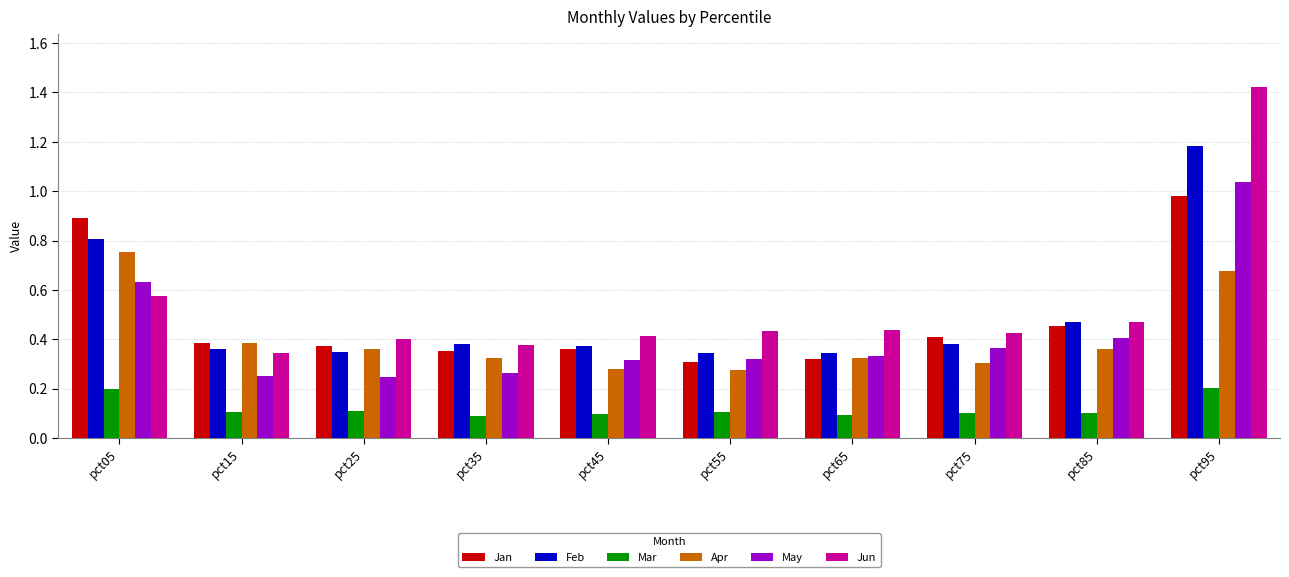

Which series has the largest total across all categories?

Jun